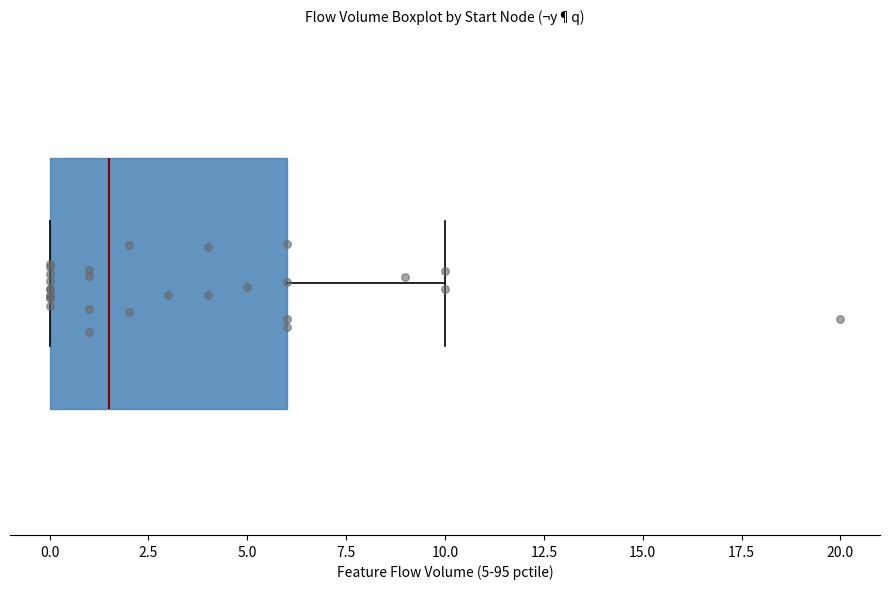

Read this box plot against the x-axis: the position of the median line, the range covered by the box, and the ends of both whiskers. The values are not printed on the chart, so give them approximately, as read against the axis.

median 1.5, box 0.0 to 6.0, whiskers 0.0 to 10.0